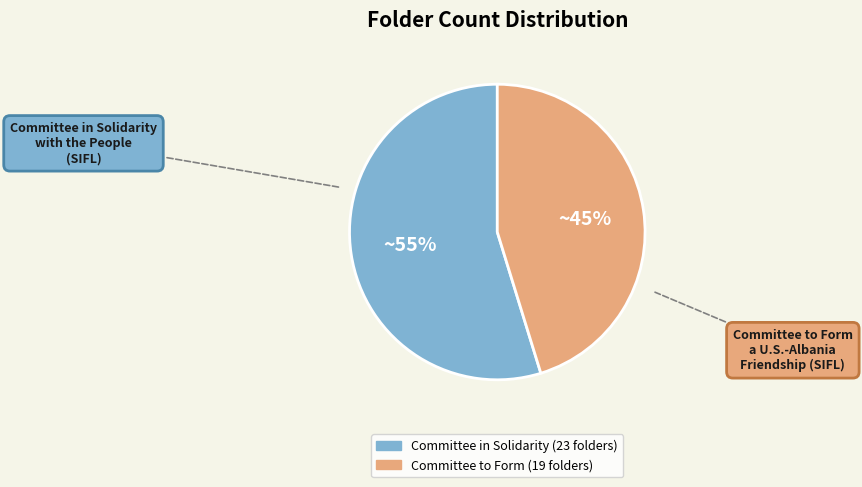

To the nearest percent, what is the difference between the largest and smallest slice percentages?

10%